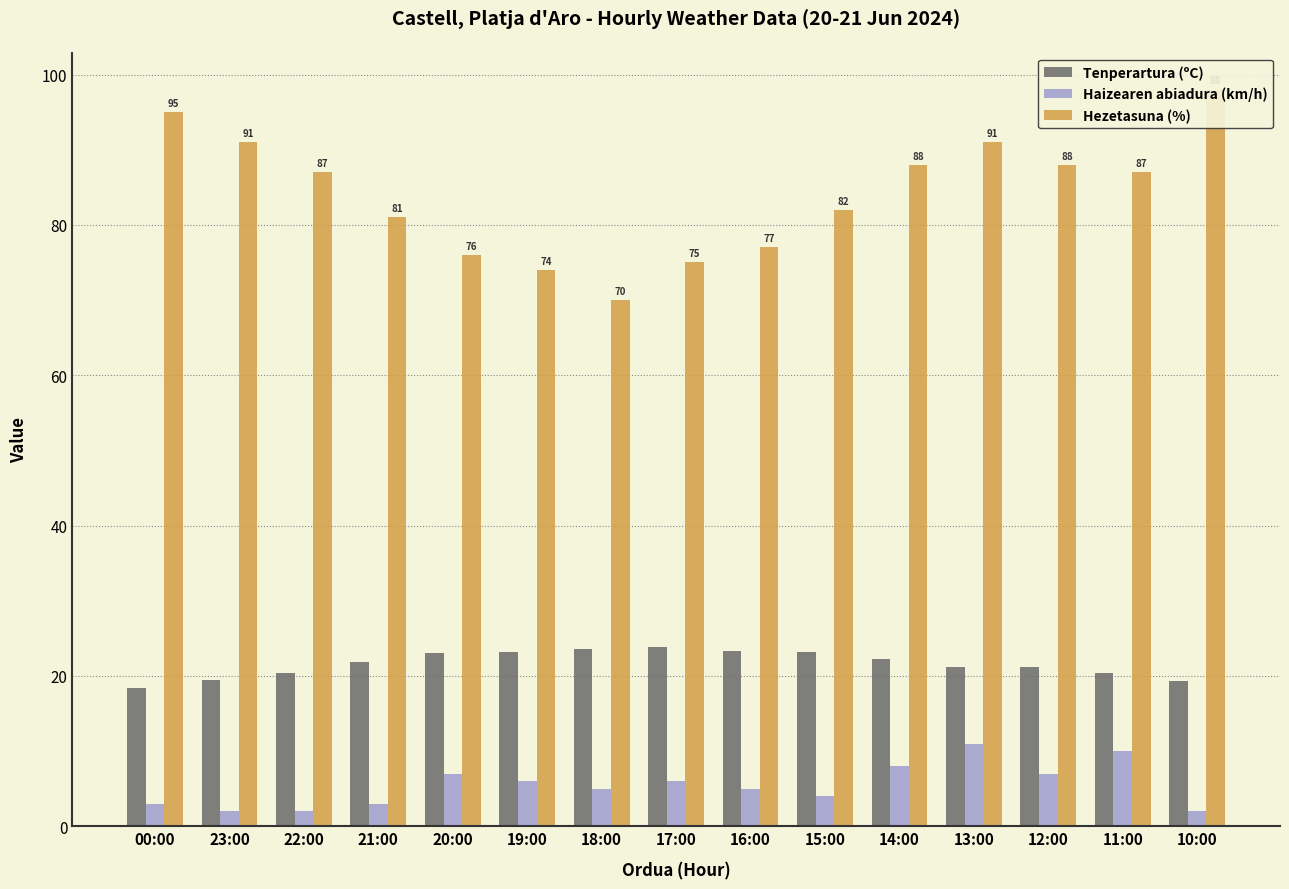

Reading left to right, list all the values displayed in this chart.

Tenperartura (ºC): 00:00=18.4	23:00=19.4	22:00=20.4	21:00=21.8	20:00=23.0	19:00=23.2	18:00=23.6	17:00=23.9	16:00=23.3	15:00=23.2	14:00=22.2	13:00=21.2	12:00=21.2	11:00=20.4	10:00=19.3
Haizearen abiadura (km/h): 00:00=3.0	23:00=2.0	22:00=2.0	21:00=3.0	20:00=7.0	19:00=6.0	18:00=5.0	17:00=6.0	16:00=5.0	15:00=4.0	14:00=8.0	13:00=11.0	12:00=7.0	11:00=10.0	10:00=2.0
Hezetasuna (%): 00:00=95.0	23:00=91.0	22:00=87.0	21:00=81.0	20:00=76.0	19:00=74.0	18:00=70.0	17:00=75.0	16:00=77.0	15:00=82.0	14:00=88.0	13:00=91.0	12:00=88.0	11:00=87.0	10:00=98.0